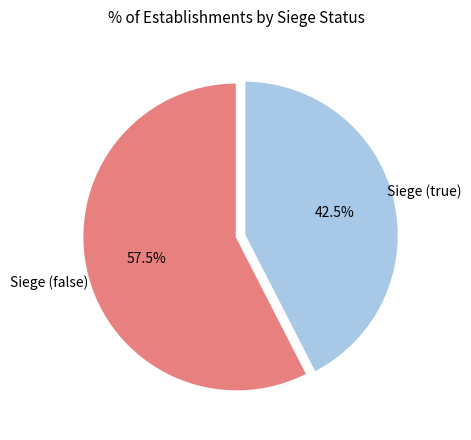

Does any single category account for the majority?

Yes